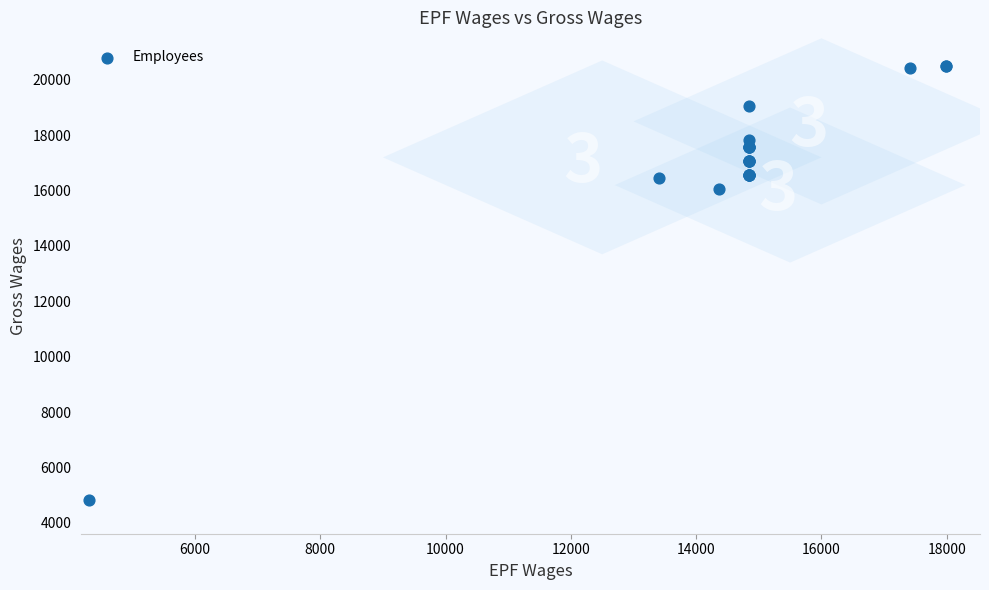

What Y value in the scatter plot is closest to 12651?

16043